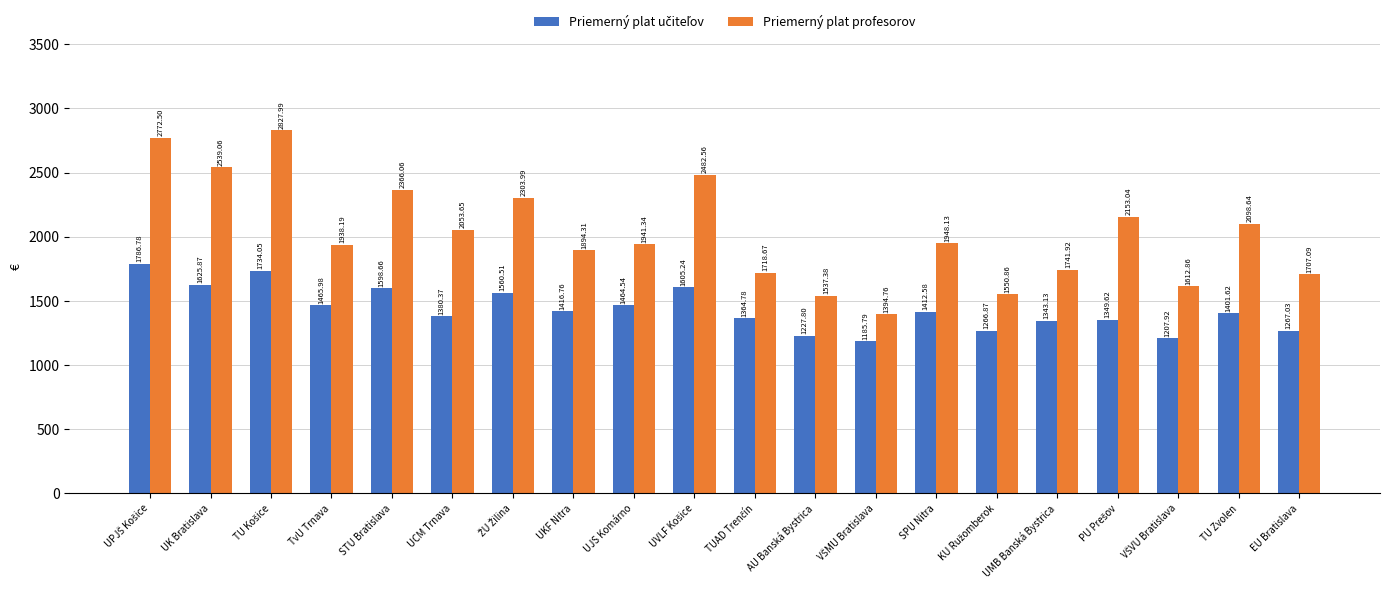

At how many categories does at least one series exceed 1315?

20